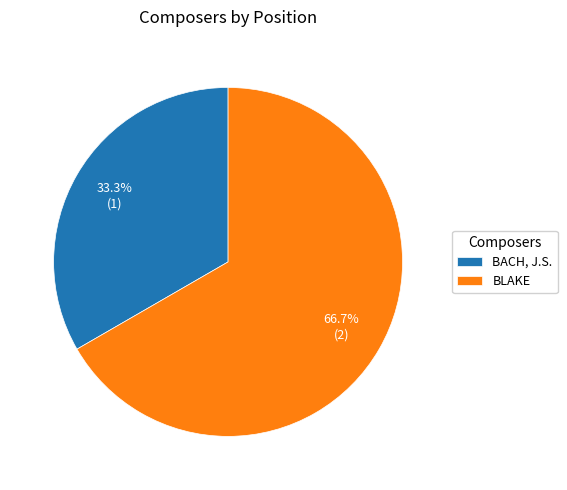

True or false: BLAKE accounts for 79% of the total.

False